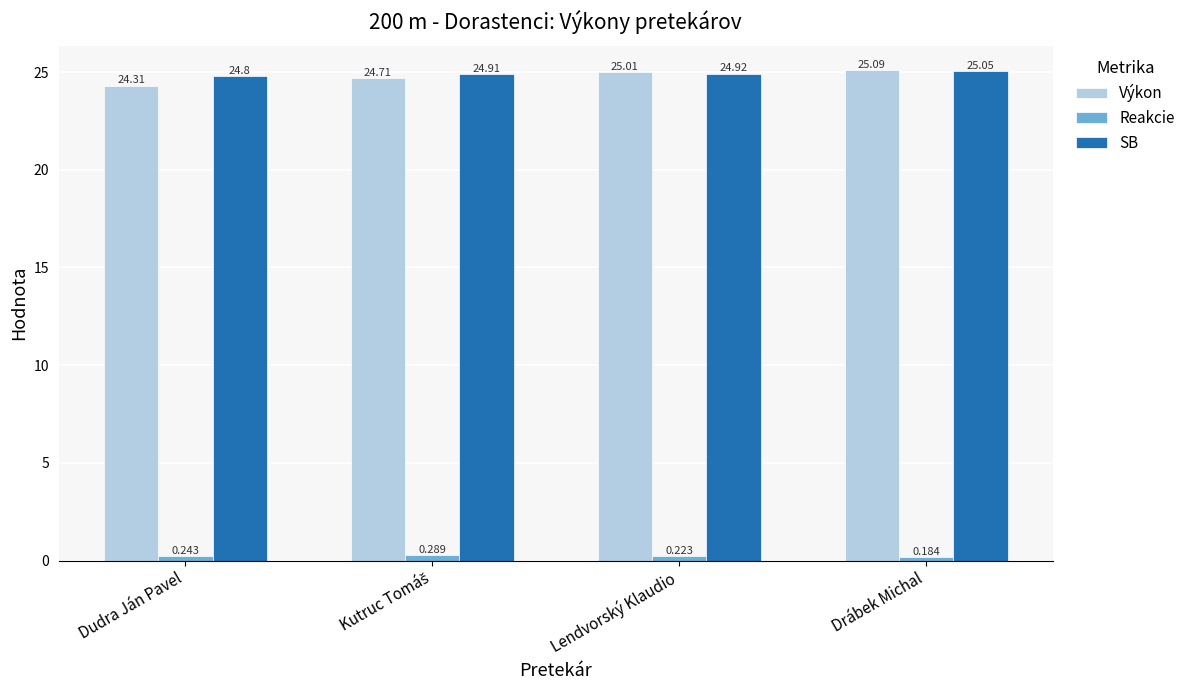

How many bars are there in each group?

3